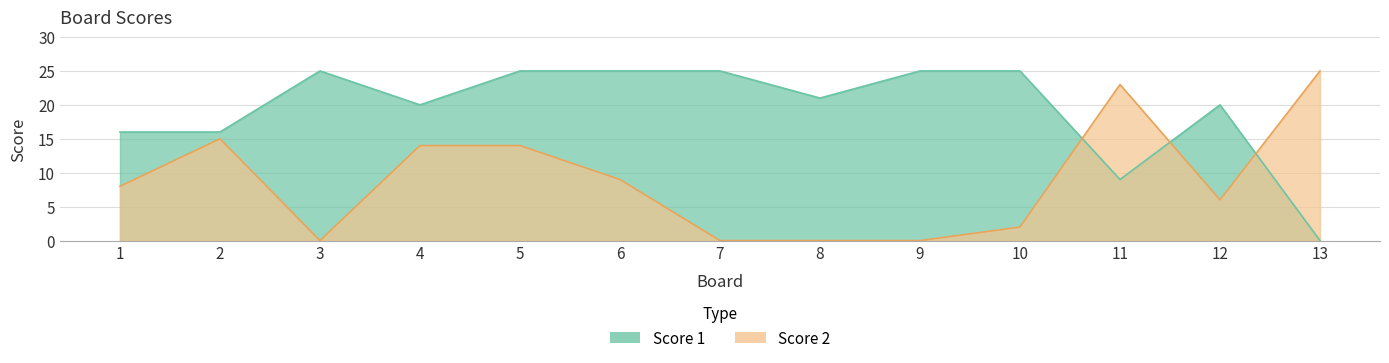

What is the total value across all series at 6?

34